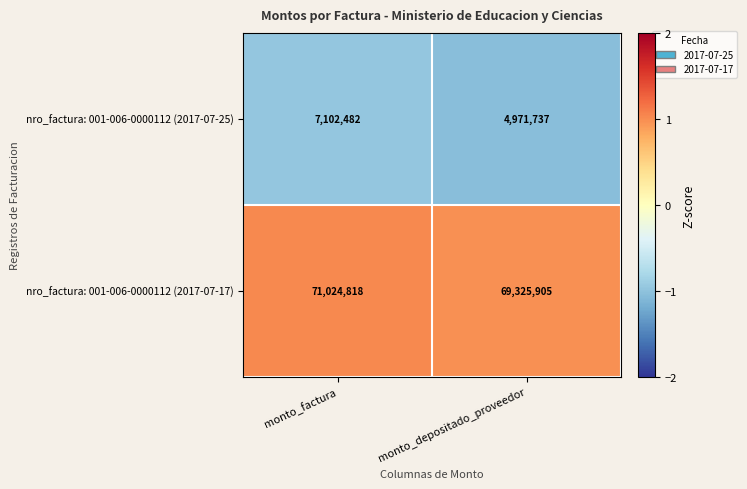

At which category is the sum across all series the highest?

monto_factura